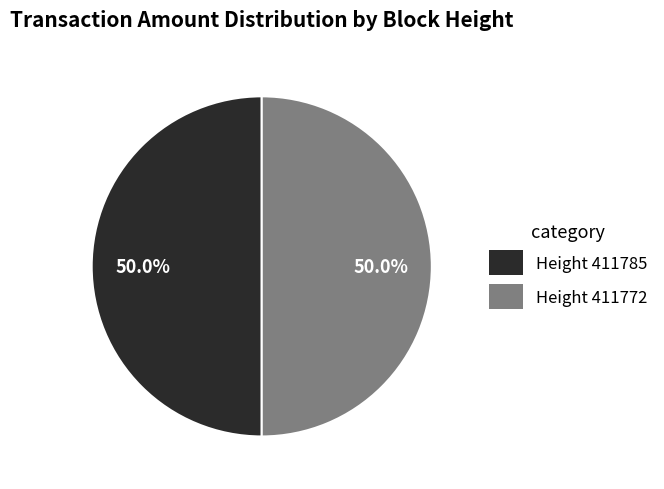

How many slices are in this pie chart?

2